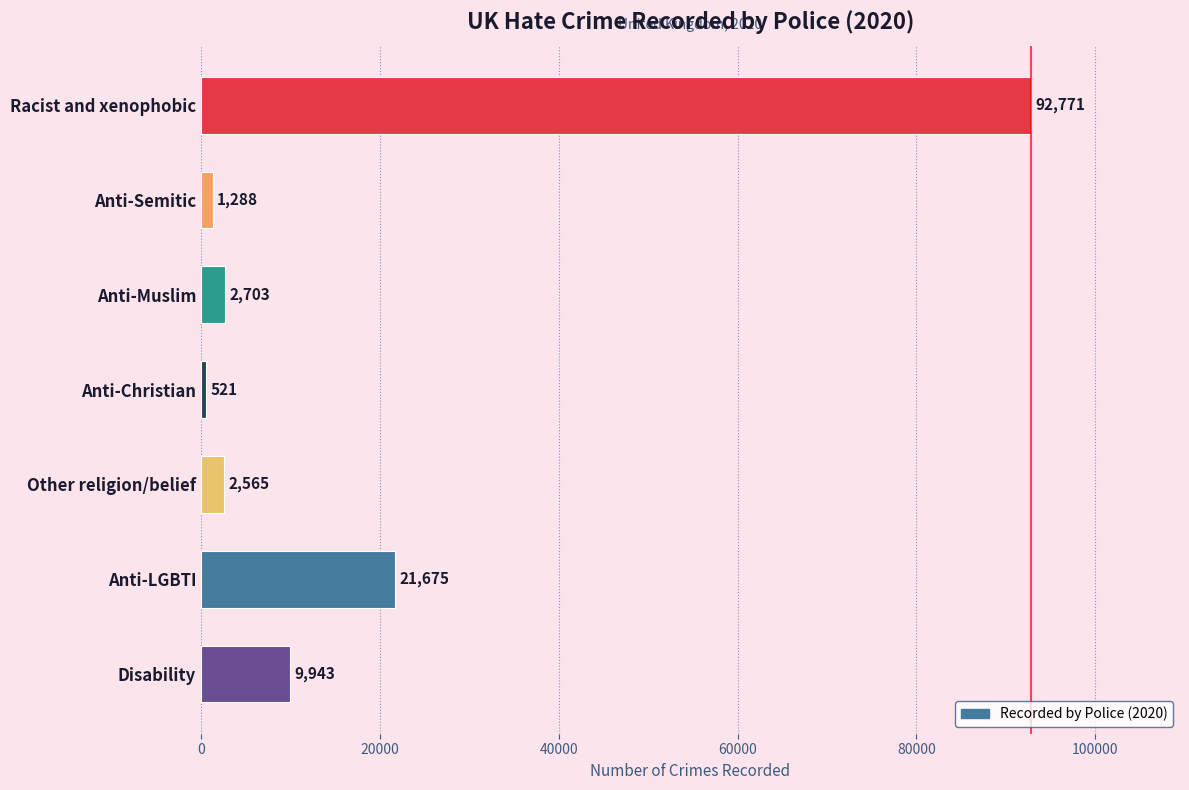

What is the ratio of the value at Disability to the value at Anti-LGBTI?

0.5